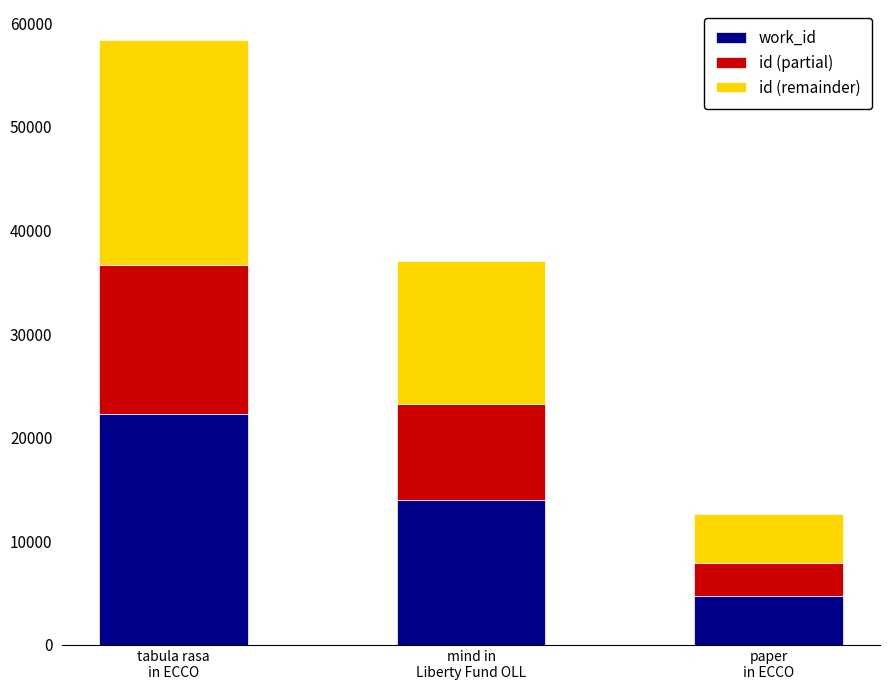

What are all the series names shown in the legend?

work_id, id (partial), id (remainder)